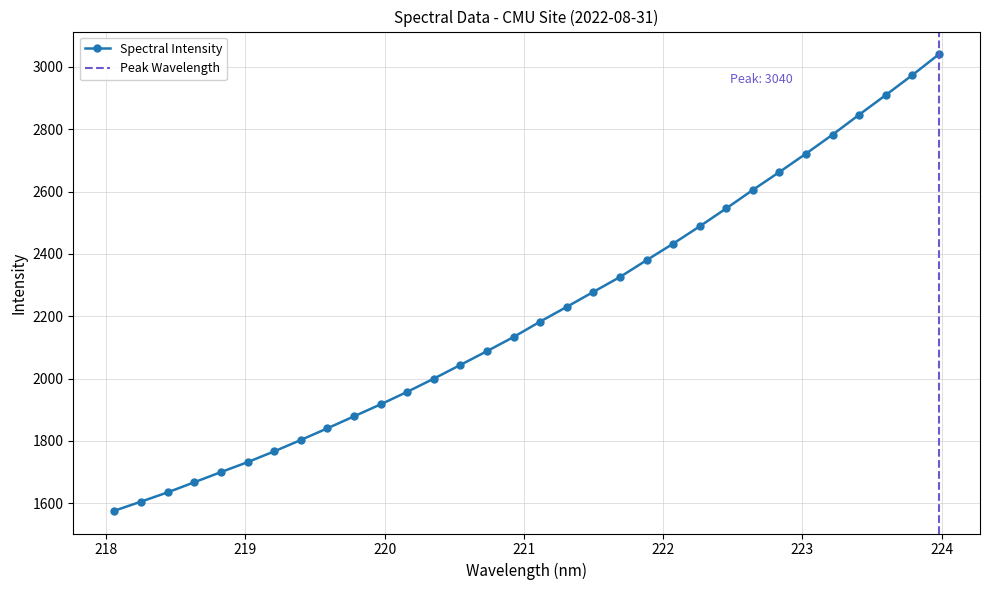

Reading right to left, extract all data points from this chart.

3040.3	2973.6	2909.5	2846.6	2782.6	2721.7	2662.8	2605.3	2546.0	2488.4	2432.8	2379.7	2325.8	2278.1	2230.1	2182.8	2133.4	2088.0	2043.7	1999.6	1957.3	1917.2	1878.7	1840.3	1802.8	1766.3	1731.7	1699.8	1667.2	1634.8	1605.1	1575.9